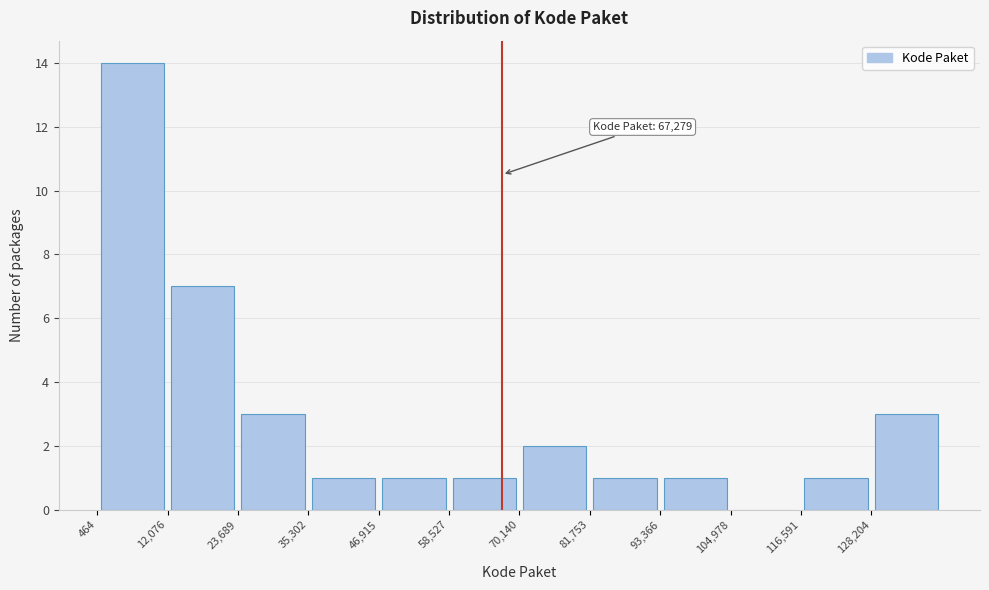

Which range on the x-axis has the tallest bar?

0 to 12000